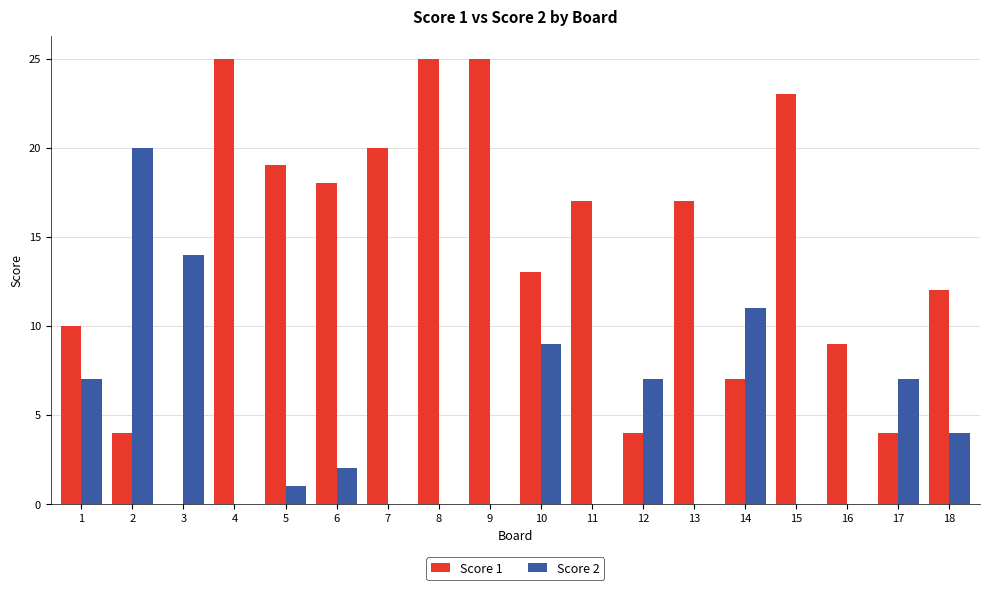

What is the total value across all series at 7?

20